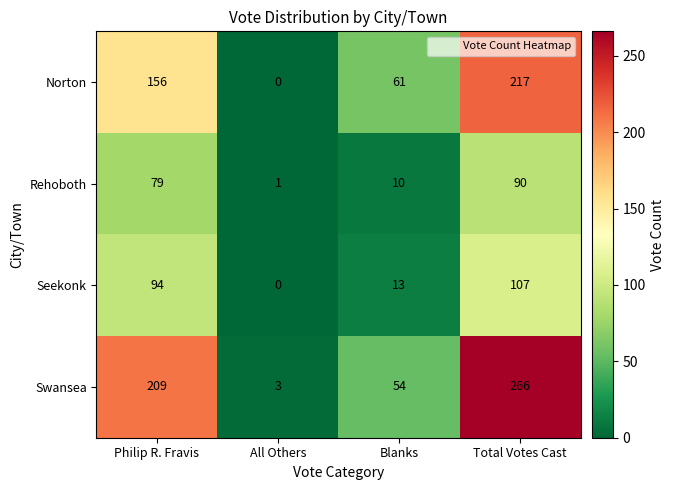

Reading left to right, transcribe all the data shown in this chart.

Norton: Philip R. Fravis=156	All Others=0	Blanks=61	Total Votes Cast=217
Rehoboth: Philip R. Fravis=79	All Others=1	Blanks=10	Total Votes Cast=90
Seekonk: Philip R. Fravis=94	All Others=0	Blanks=13	Total Votes Cast=107
Swansea: Philip R. Fravis=209	All Others=3	Blanks=54	Total Votes Cast=266